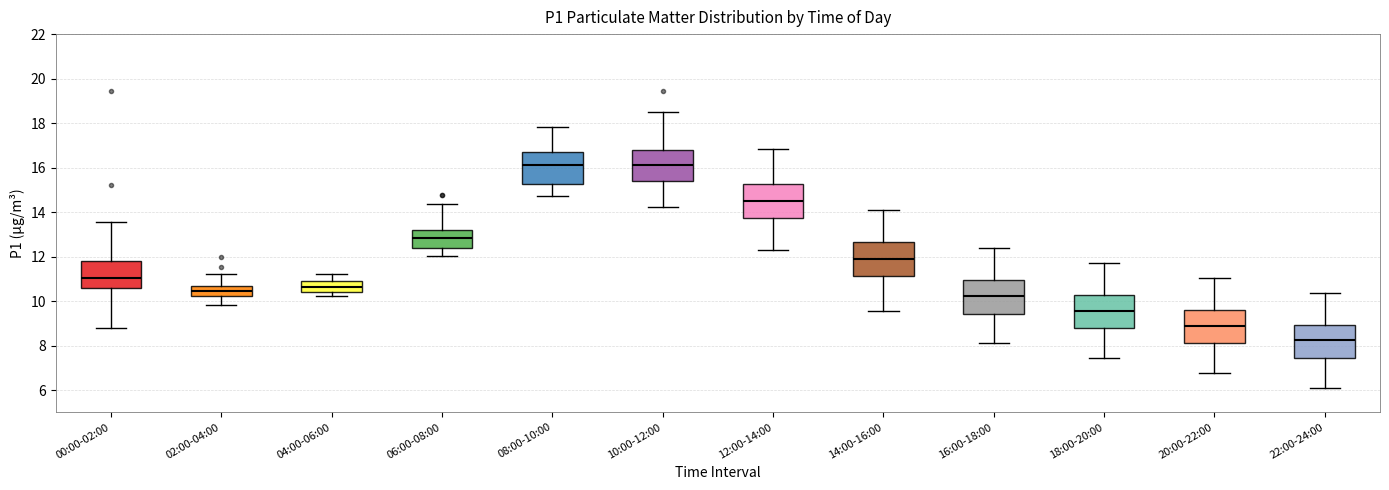

Where is the upper edge of the box for 20:00-22:00 on the y-axis? The values are not printed on the chart, so give them approximately, as read against the axis.

9.6